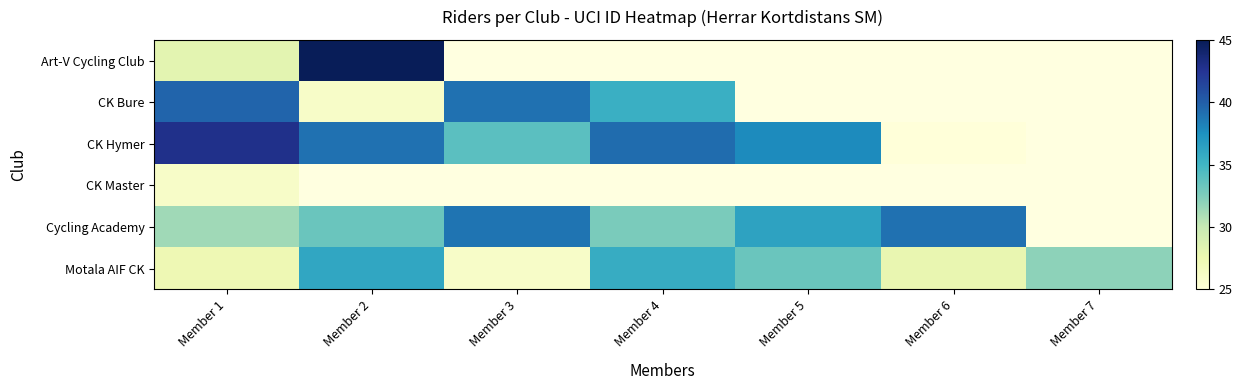

What is the total value across all series at Member 1?

195.5